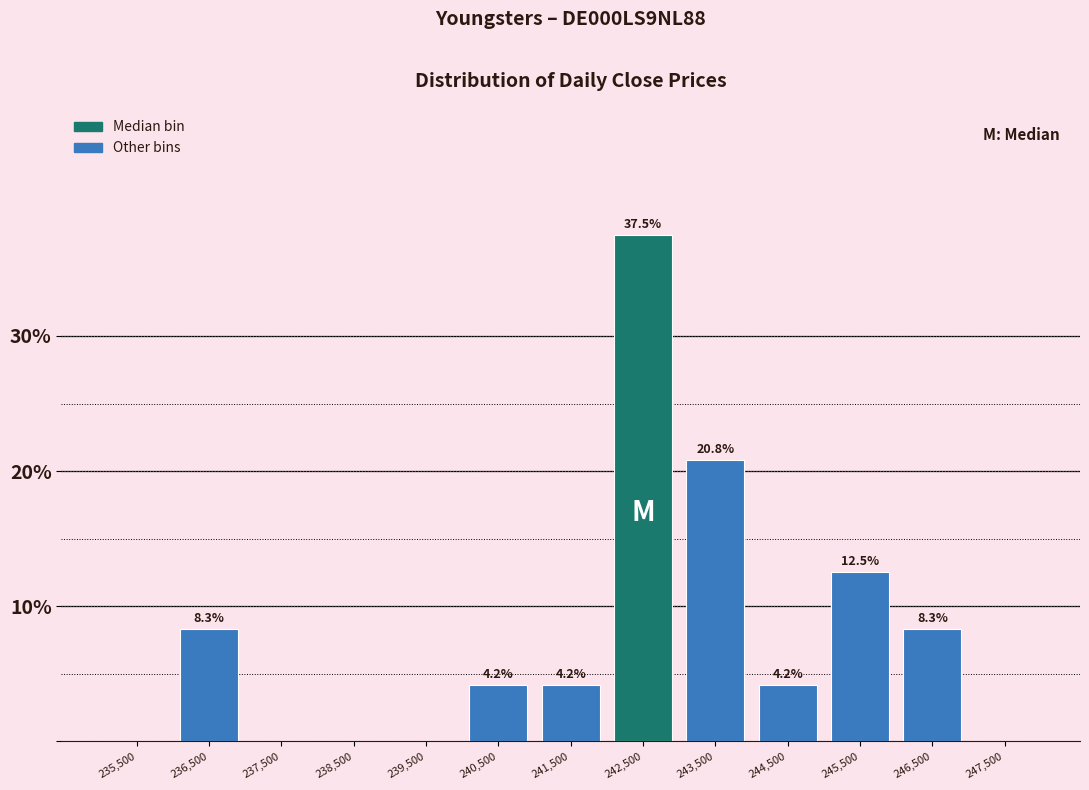

Over which range of the x-axis is the bar tallest?

242000 to 243000